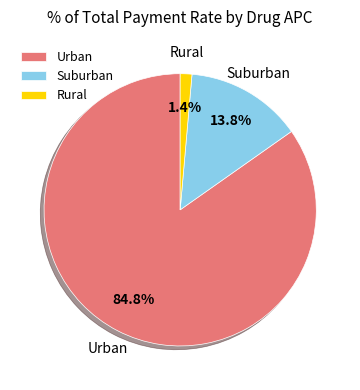

Between Rural and Suburban, which is larger?

Suburban